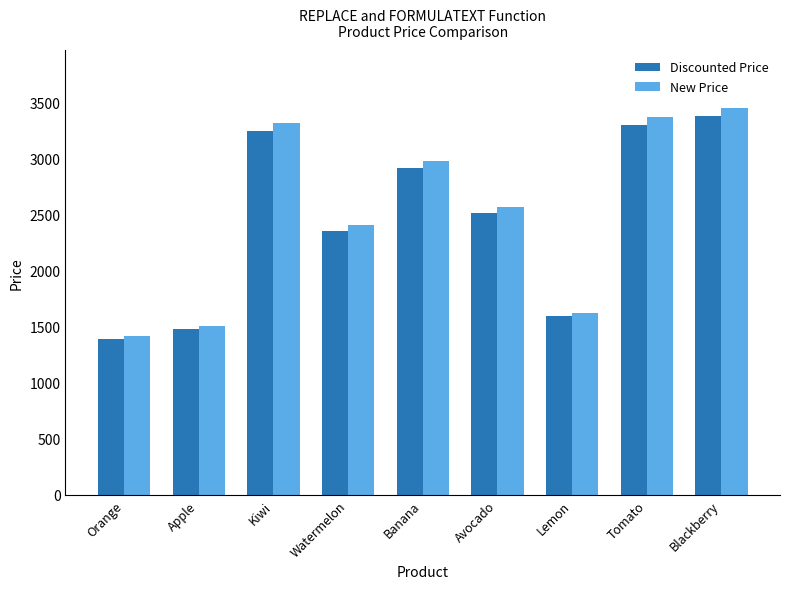

True or false: New Price has a value of 3452.2 at Blackberry.

True